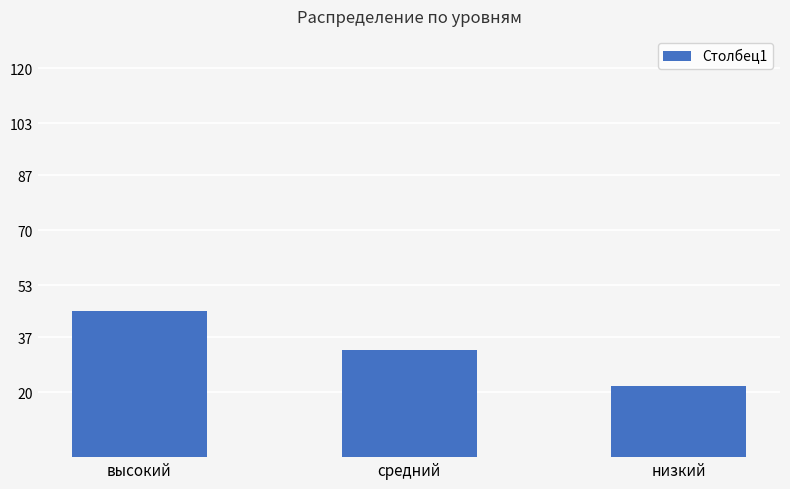

What is the sum of the values at низкий and высокий?

67